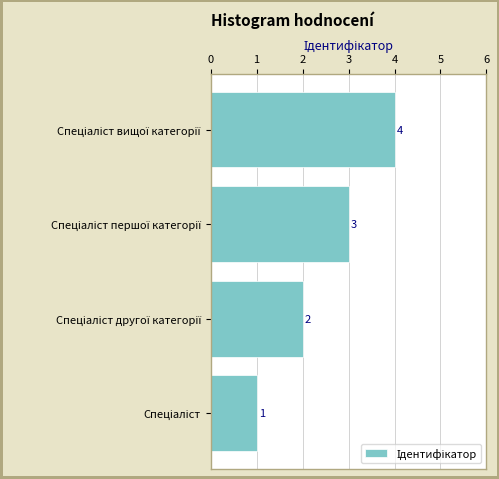

What is the sum of all values?

10